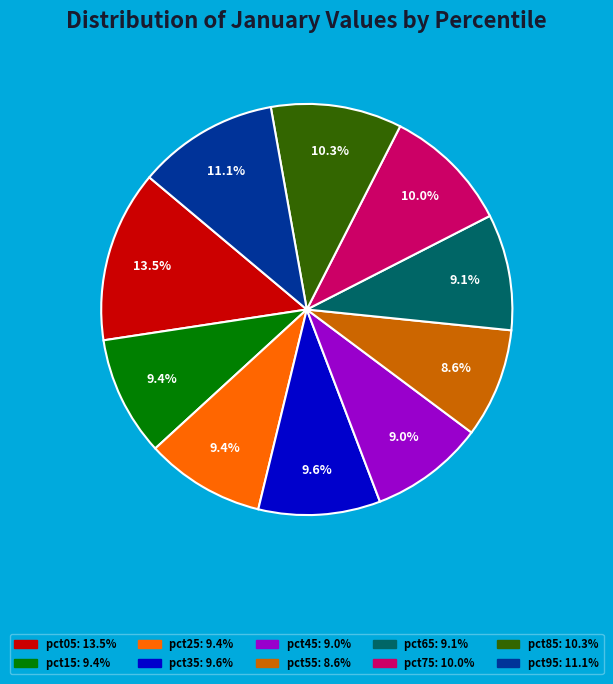

How many slices are in this pie chart?

10